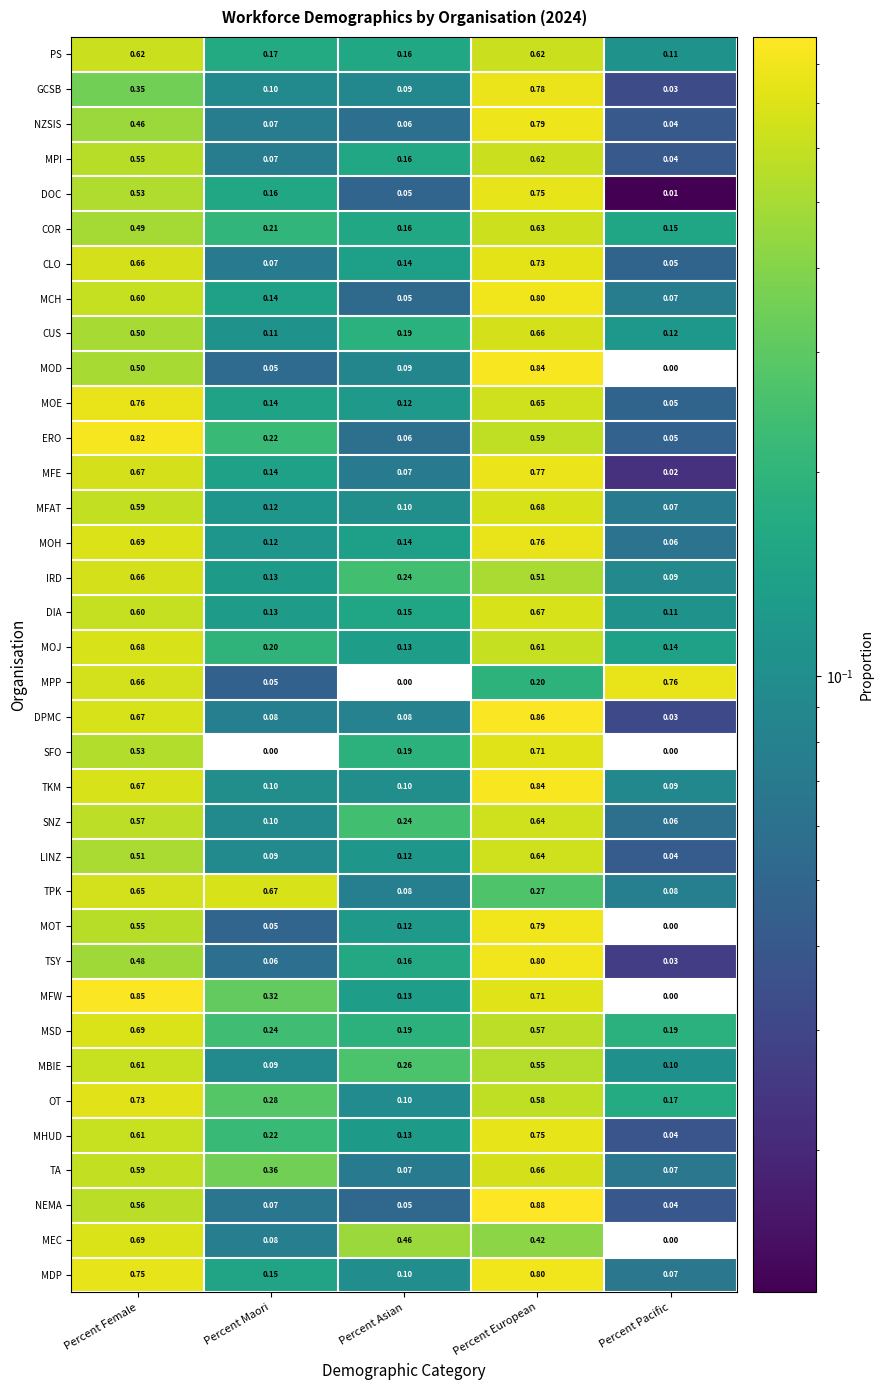

Which series has the largest total across all categories?

MFW